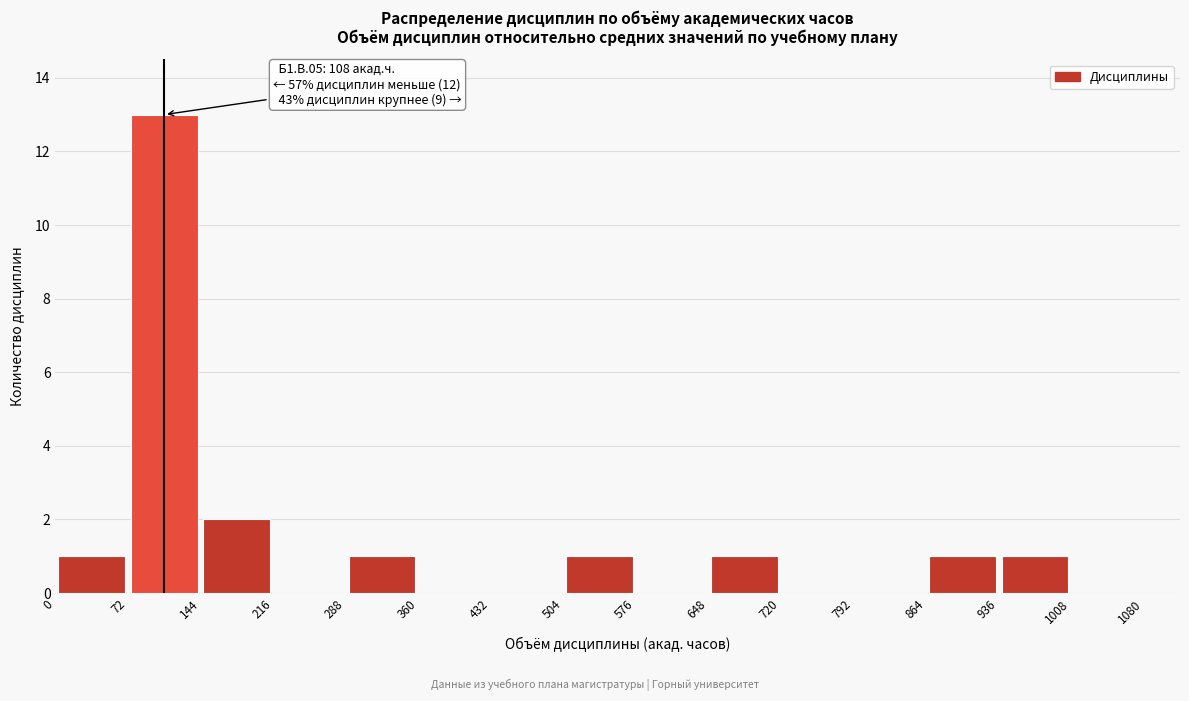

Over which range of the x-axis is the bar tallest?

72 to 144